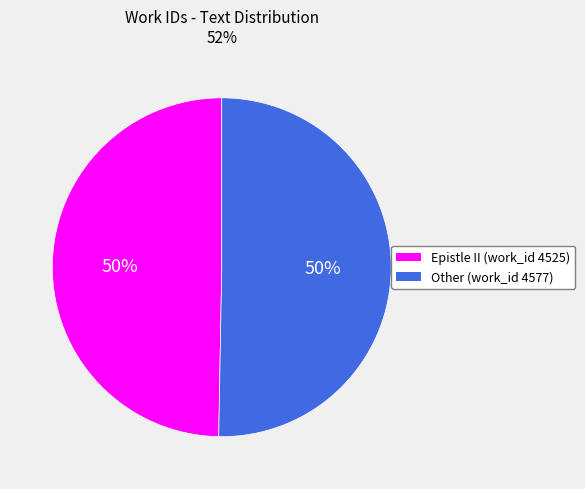

Is the sum of Other (work_id 4577) and Epistle II (work_id 4525) greater than half?

Yes